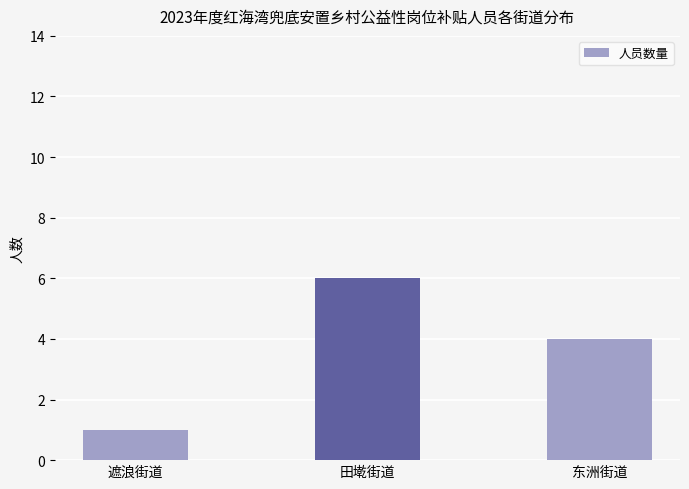

What is the smallest value displayed?

1